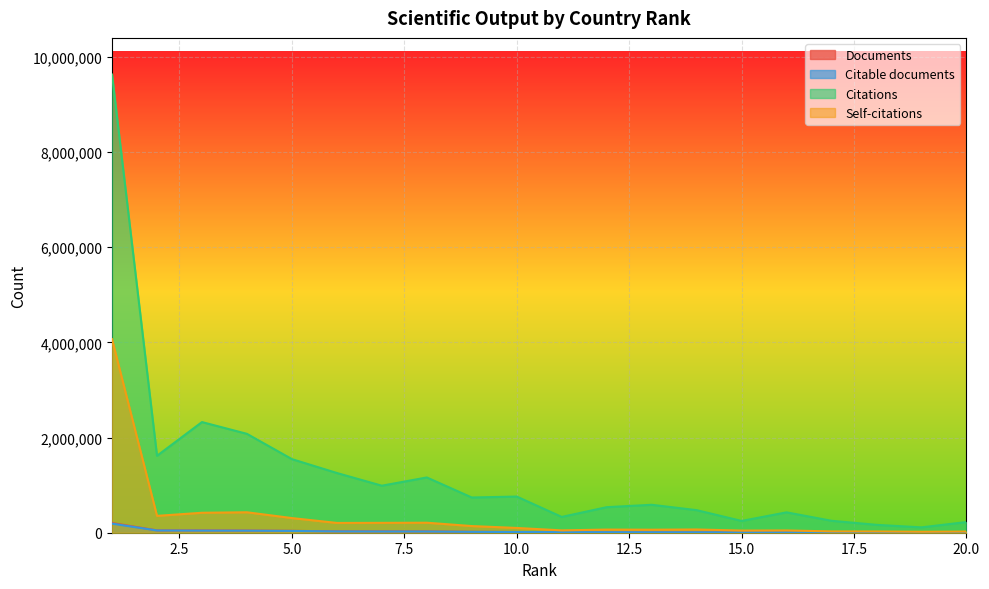

Which category has the highest value in the Citable documents series?

1